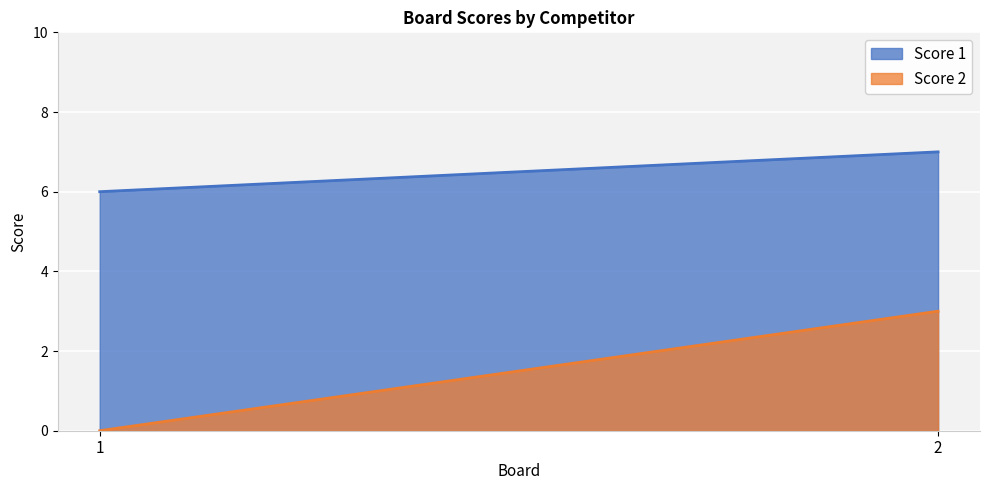

Which series changed the most between 1 and 2?

Score 2